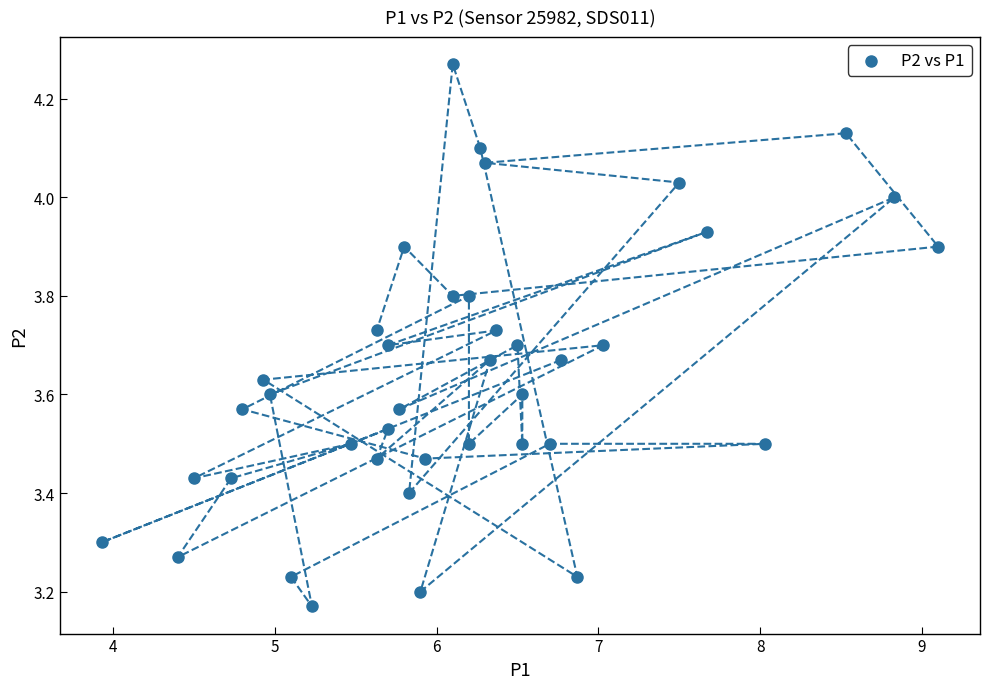

What is the range of Y values (max minus min)?

1.1